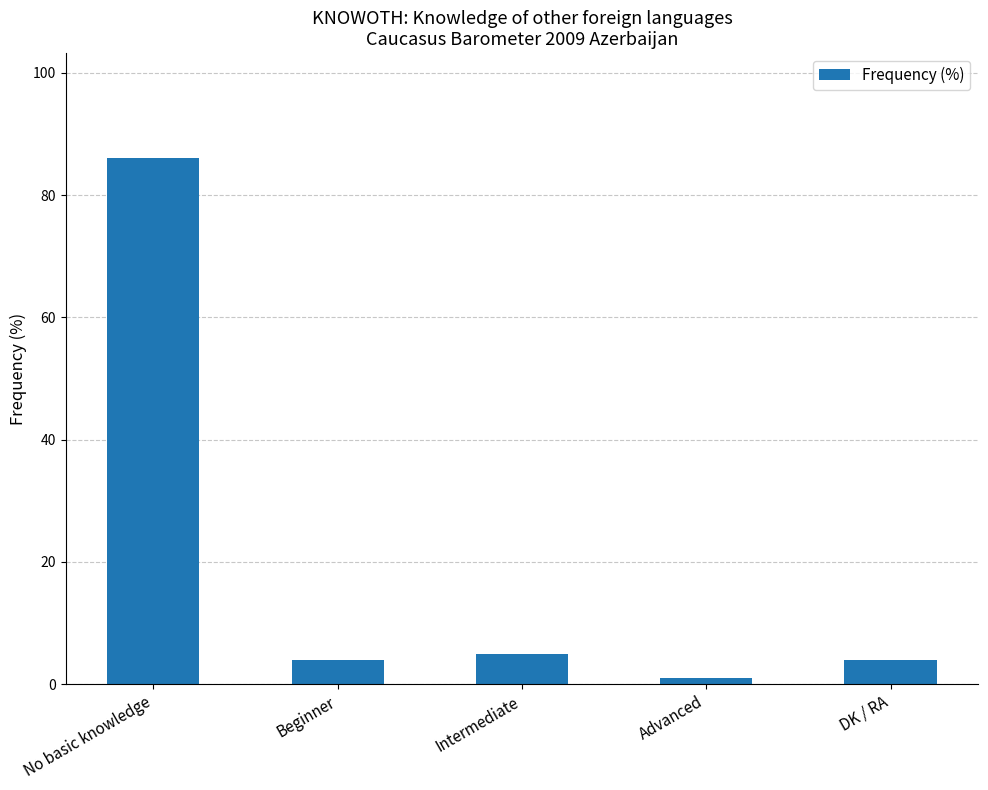

What value does the data have at Intermediate, to the nearest 5?

5